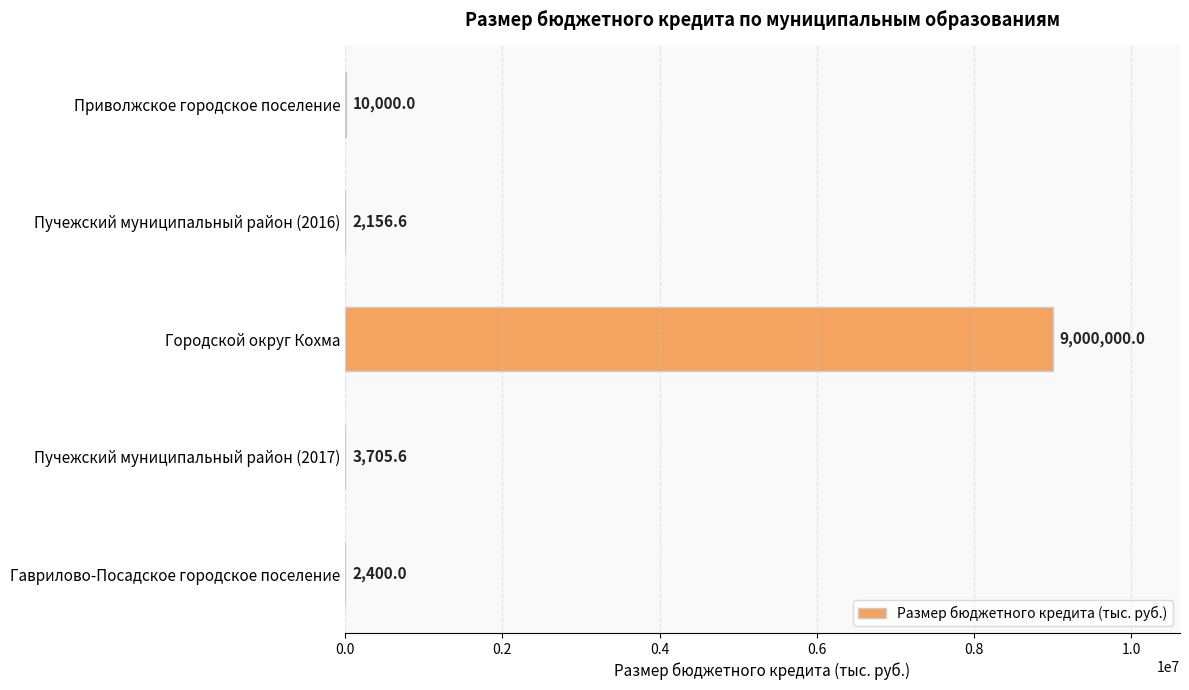

What is the sum of the values at Пучежский муниципальный район (2017) and Городской округ Кохма?

9003705.6